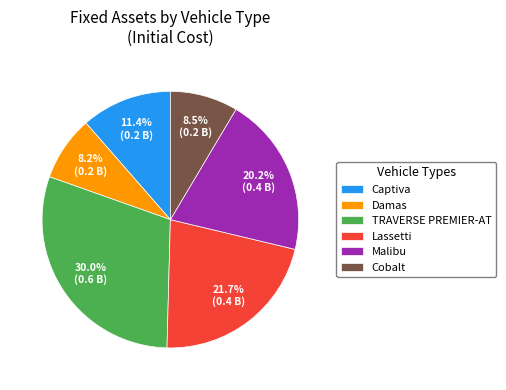

What is the ratio of the value at Cobalt to the value at Captiva?

0.7